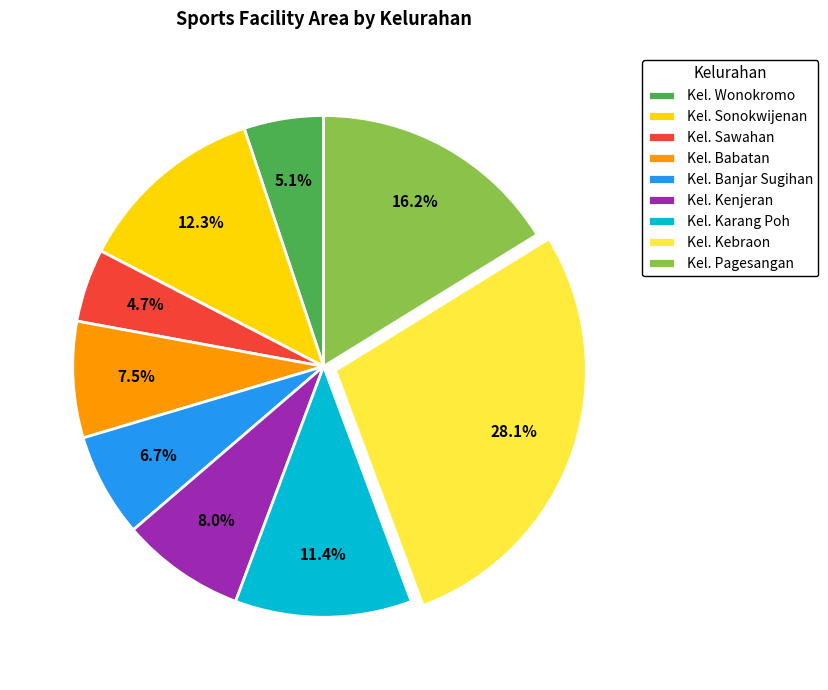

Does Kel. Babatan account for over 50% of the chart?

No